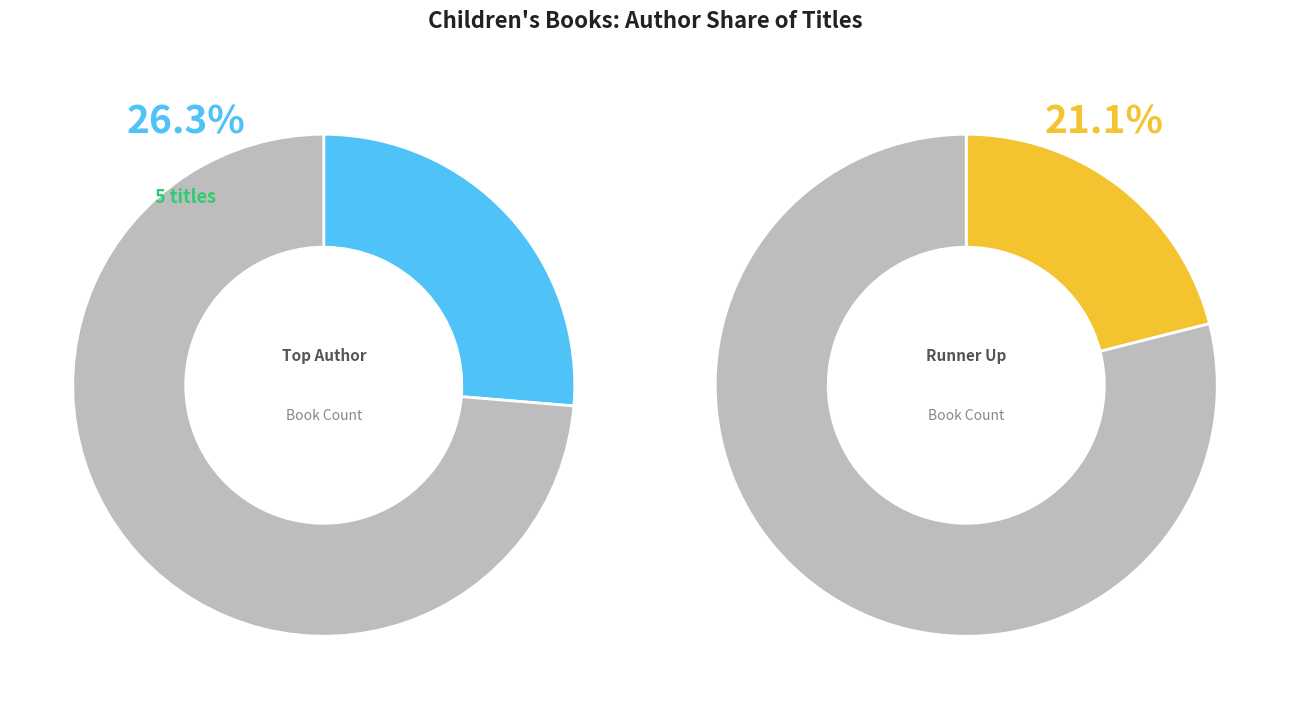

To the nearest percent, what portion does Marissa Moss (20343746) represent?

26%